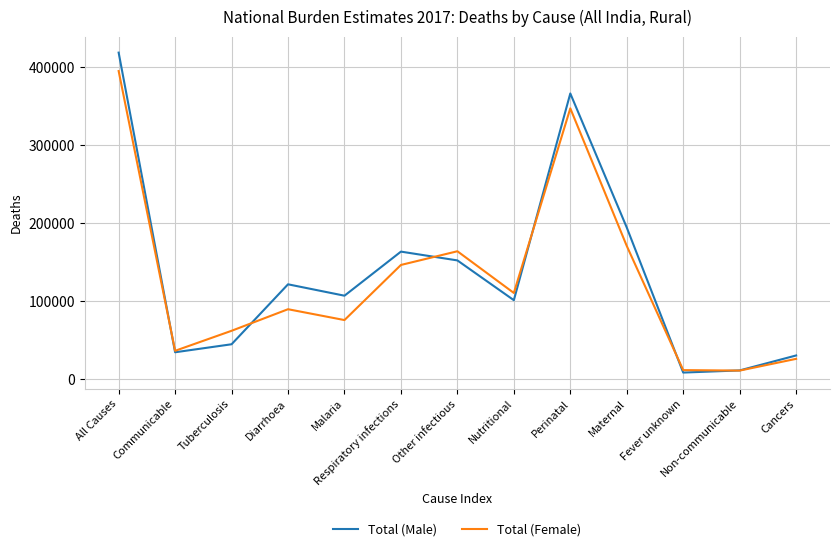

What is the difference between the highest and lowest values at Diarrhoea?

31912